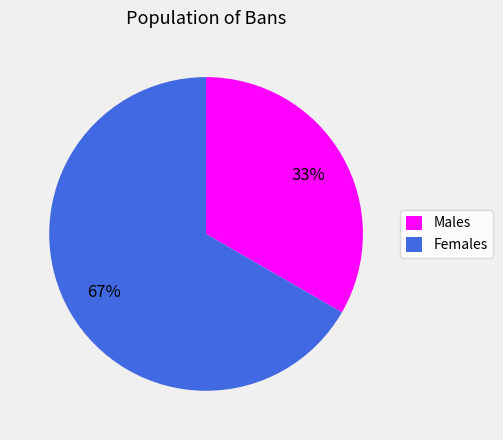

To the nearest percent, what is the average slice percentage?

50%